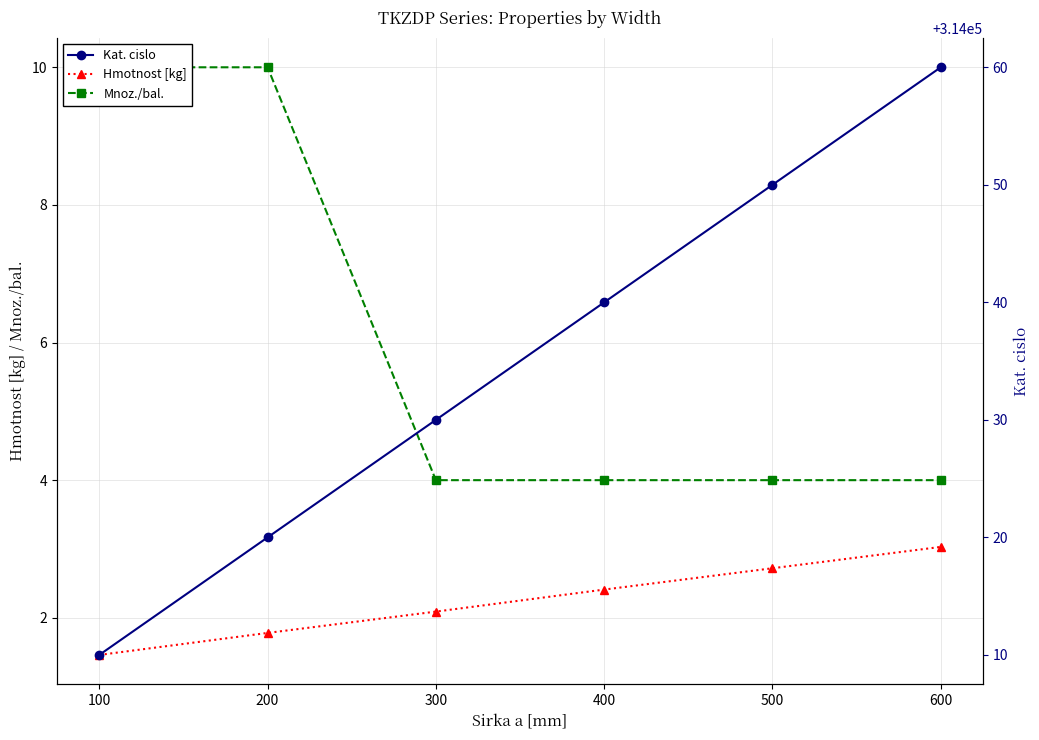

What is the maximum value shown in the chart?

314060.0